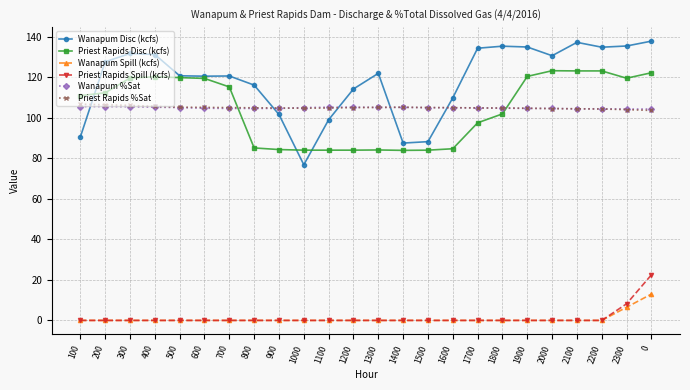

At which label does Wanapum Disc (kcfs) reach its minimum?

1000